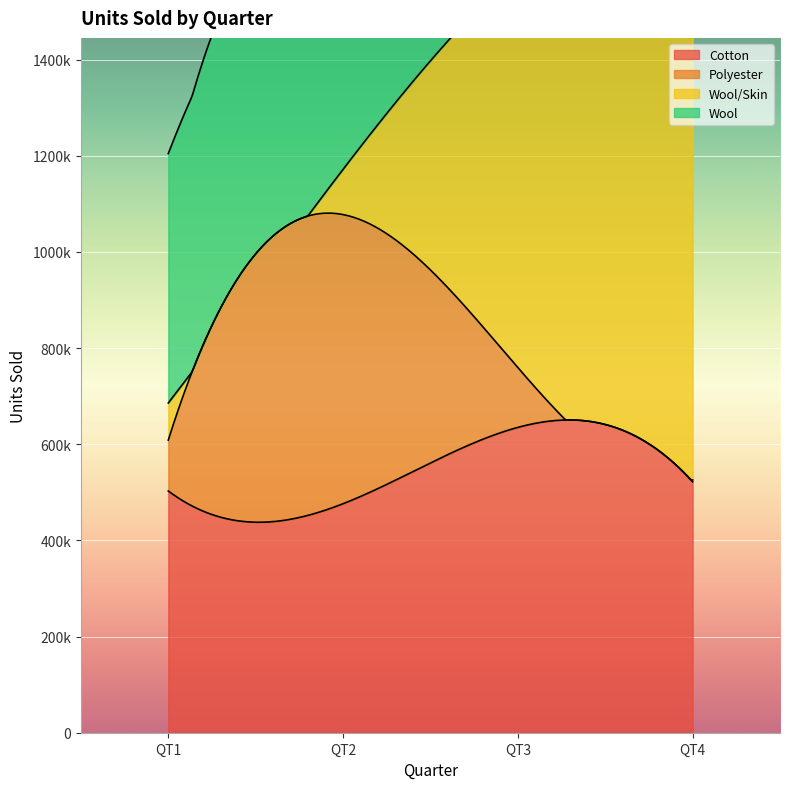

Which series has the largest total across all categories?

Wool/Skin